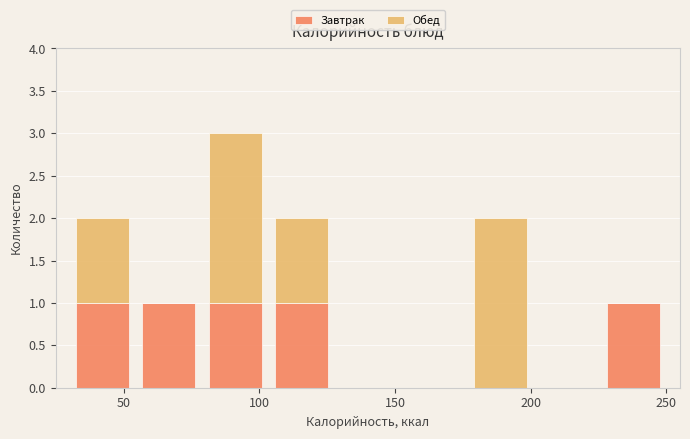

Reading left to right, list every stacked bar in this chart as the range it spans on the x-axis followed by its total height. Neither the bar edges nor the heights are printed on the chart, so give them approximately, as read against the axes.

30 to 55: 2
55 to 80: 1
80 to 105: 3
105 to 130: 2
130 to 150: 0
150 to 175: 0
175 to 200: 2
200 to 225: 0
225 to 250: 1